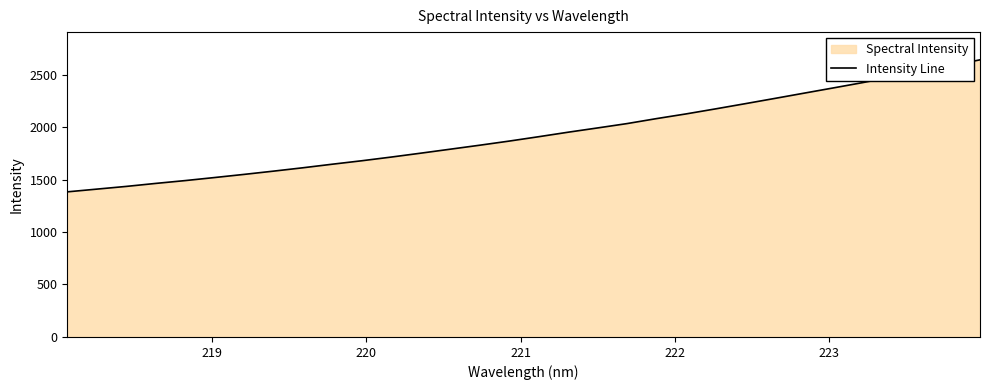

What is the maximum value shown in the chart?

2640.6